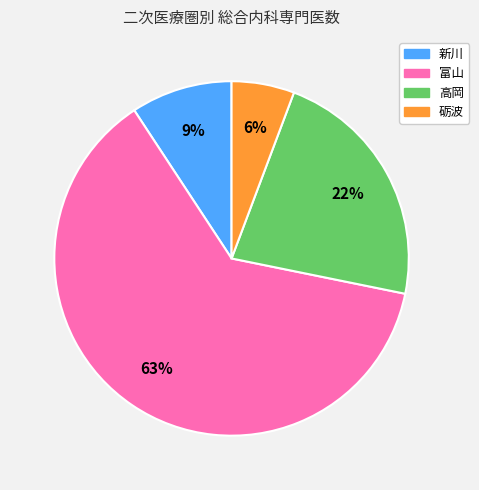

To the nearest percent, what portion does 富山 represent?

63%